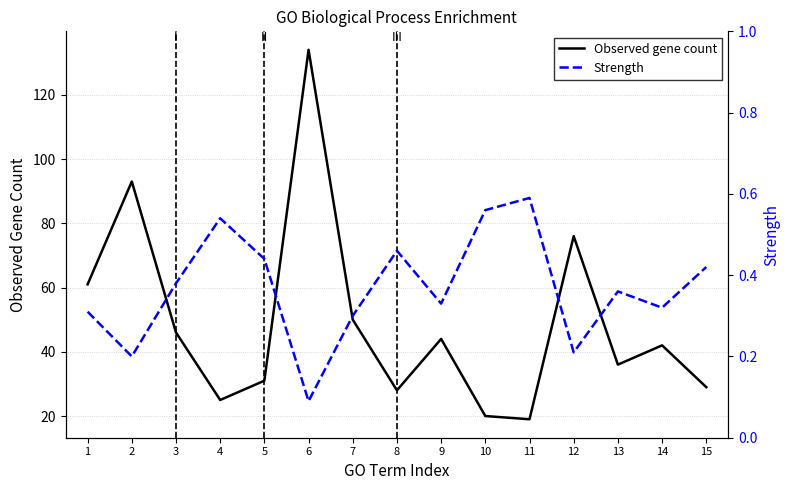

Rank the categories by Observed gene count value from highest to lowest.

6, 2, 12, 1, 7, 3, 9, 14, 13, 5, 15, 8, 4, 10, 11